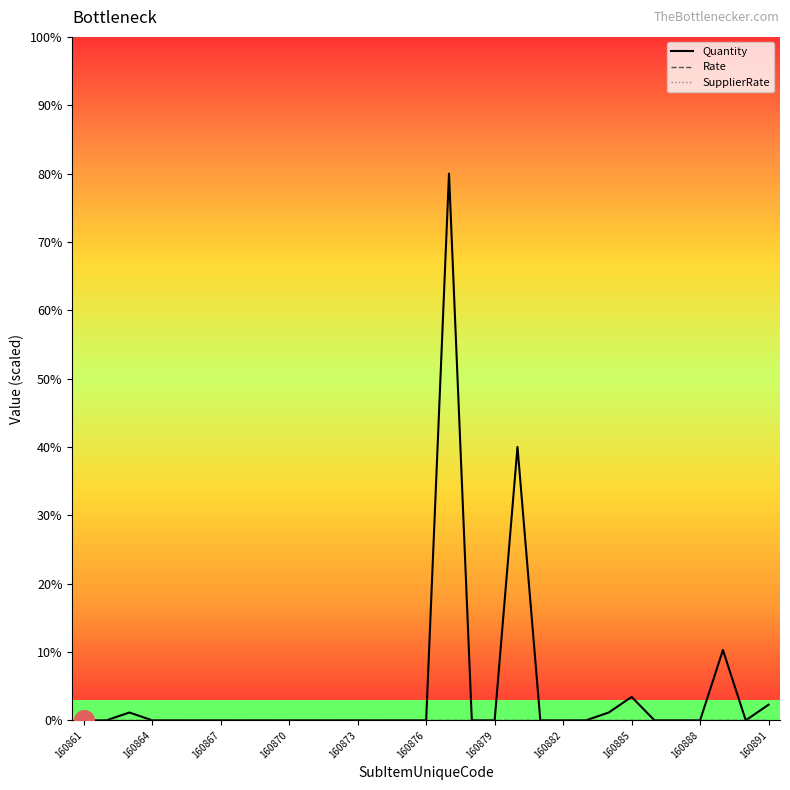

At how many categories does at least one series exceed 6?

3